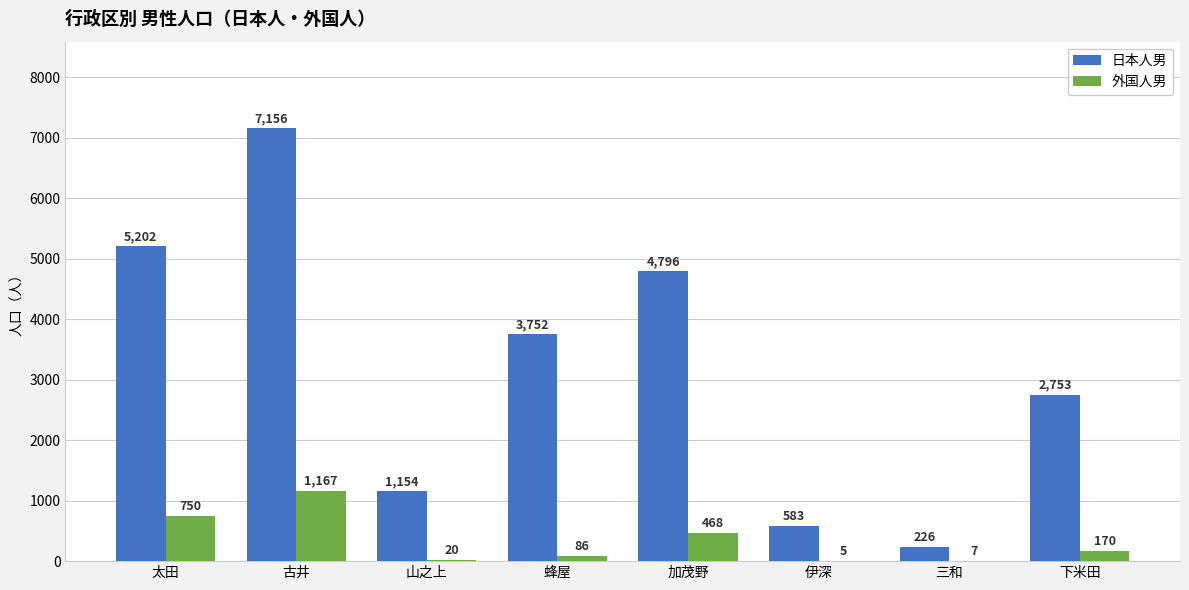

What is the maximum value for 外国人男?

1167